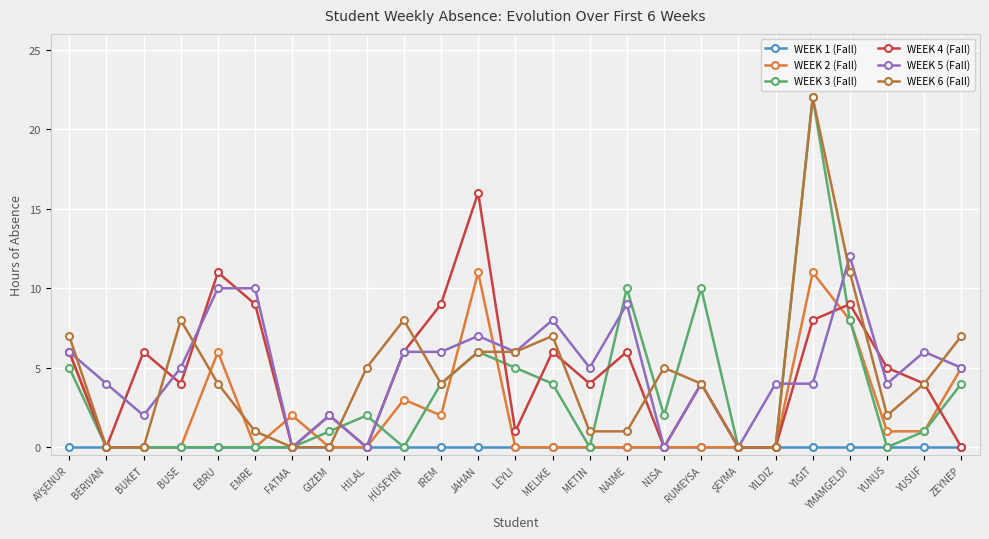

Is it true that WEEK 2 (Fall) equals 0 at BUSE?

True